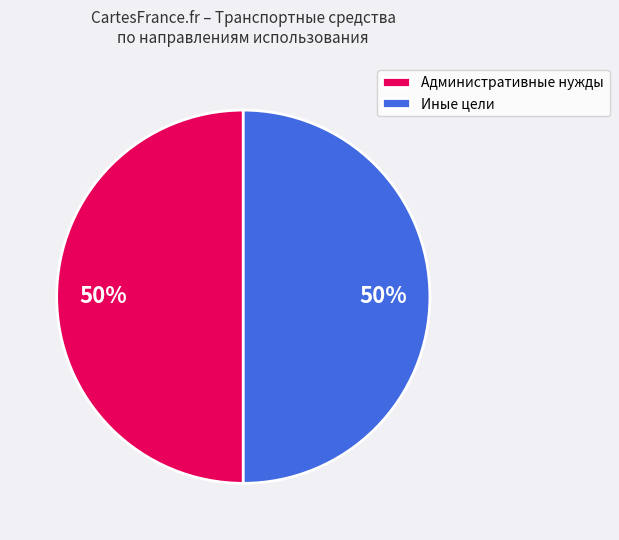

Do Административные нужды and Иные цели together represent more than half of the pie?

Yes